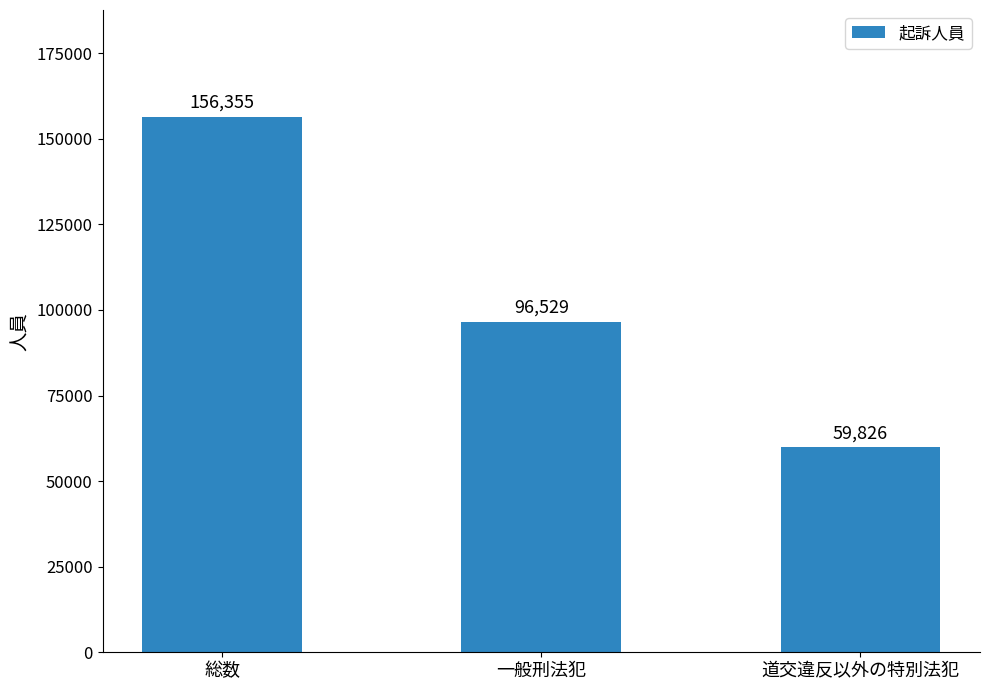

Which category has the highest value across all series?

総数